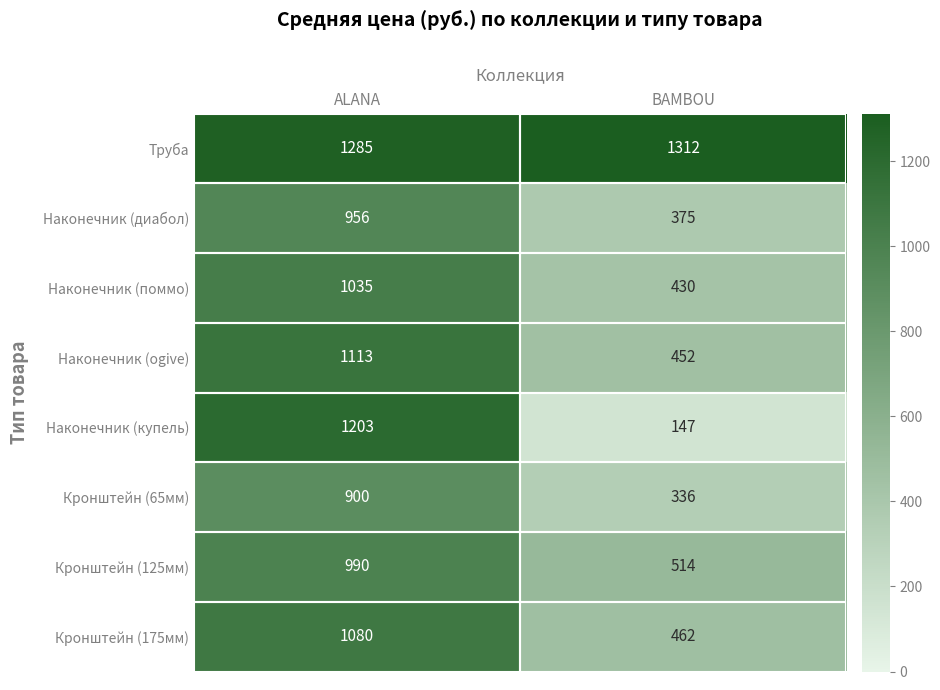

Rank the series by their maximum value, from highest to lowest.

Труба, Наконечник (купель), Наконечник (ogive), Кронштейн (175мм), Наконечник (поммо), Кронштейн (125мм), Наконечник (диабол), Кронштейн (65мм)